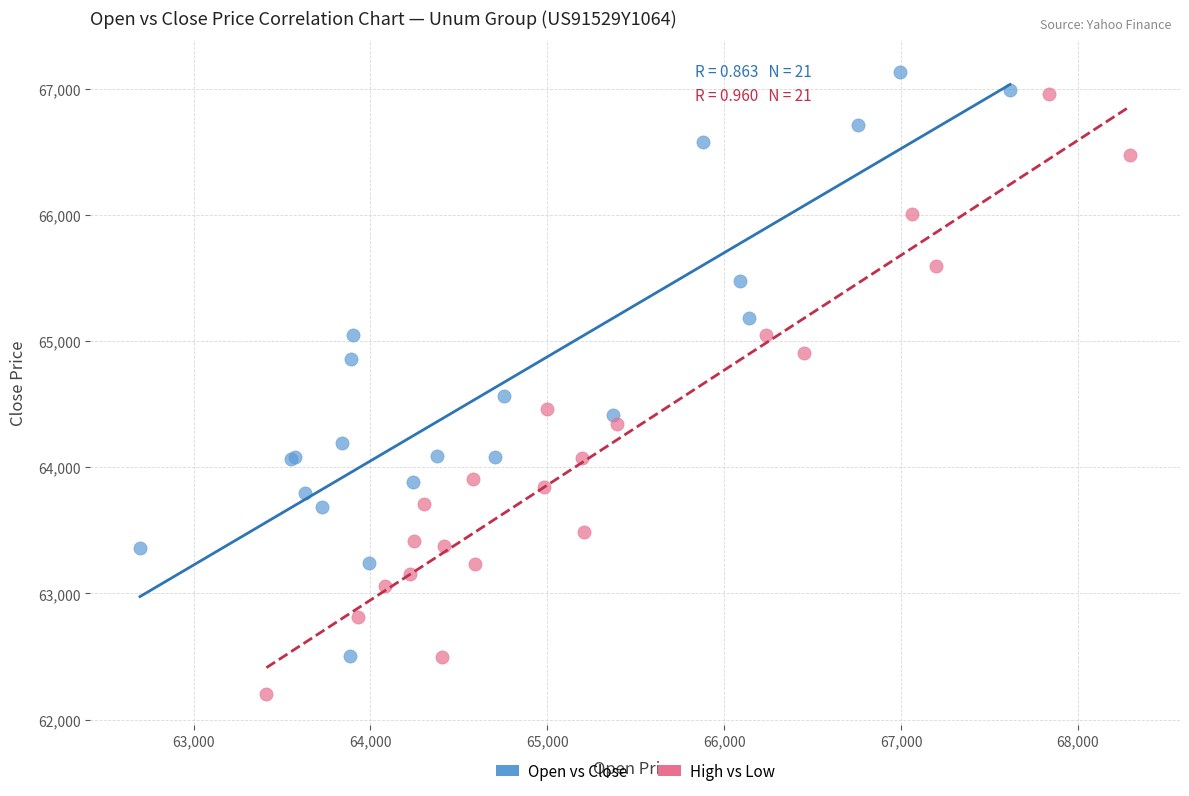

Which series has the widest spread of Y values?

High vs Low